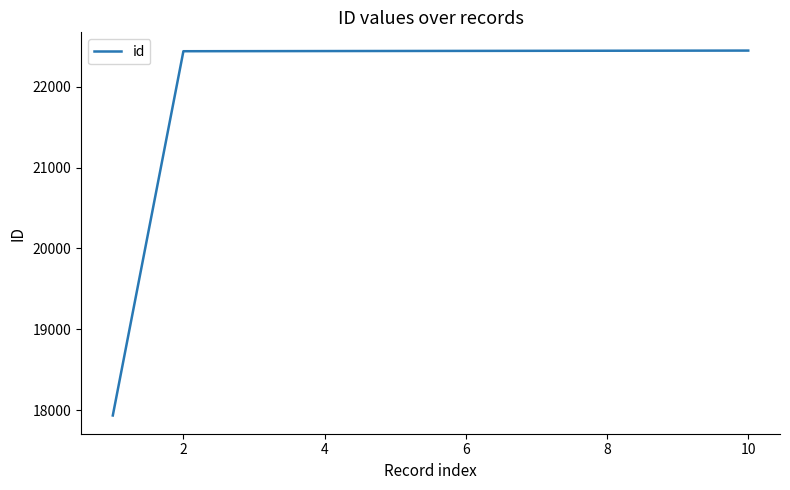

What is the average value?

21992